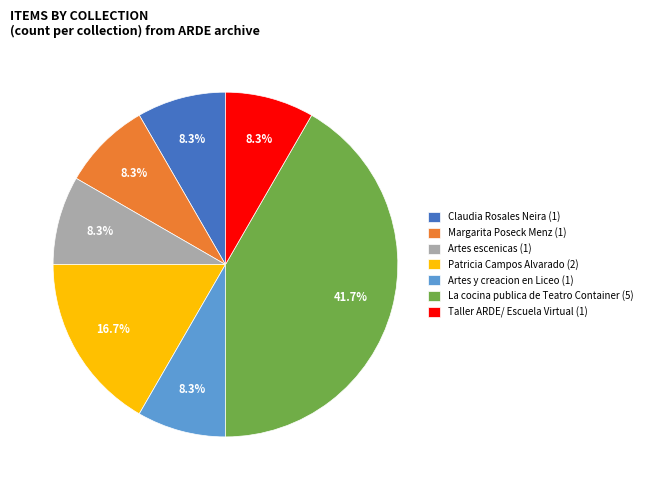

Between Claudia Rosales Neira (1) and Patricia Campos Alvarado (2), which is larger?

Patricia Campos Alvarado (2)